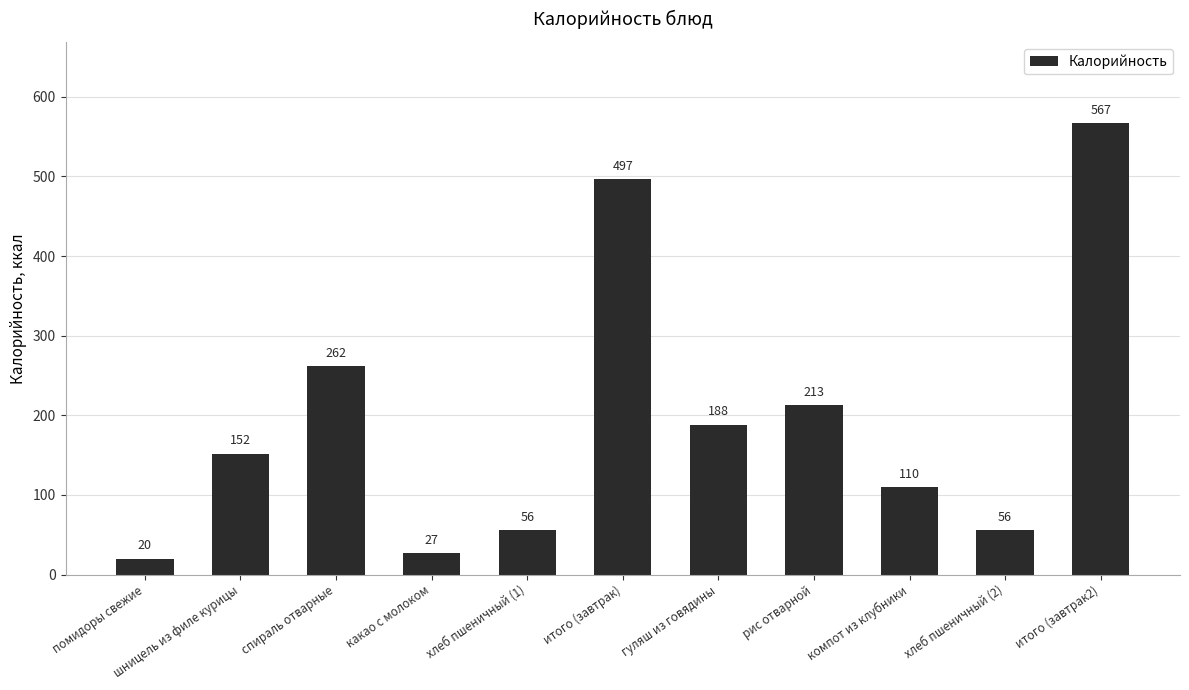

What is the label of the 7th bar from the right?

хлеб пшеничный (1)